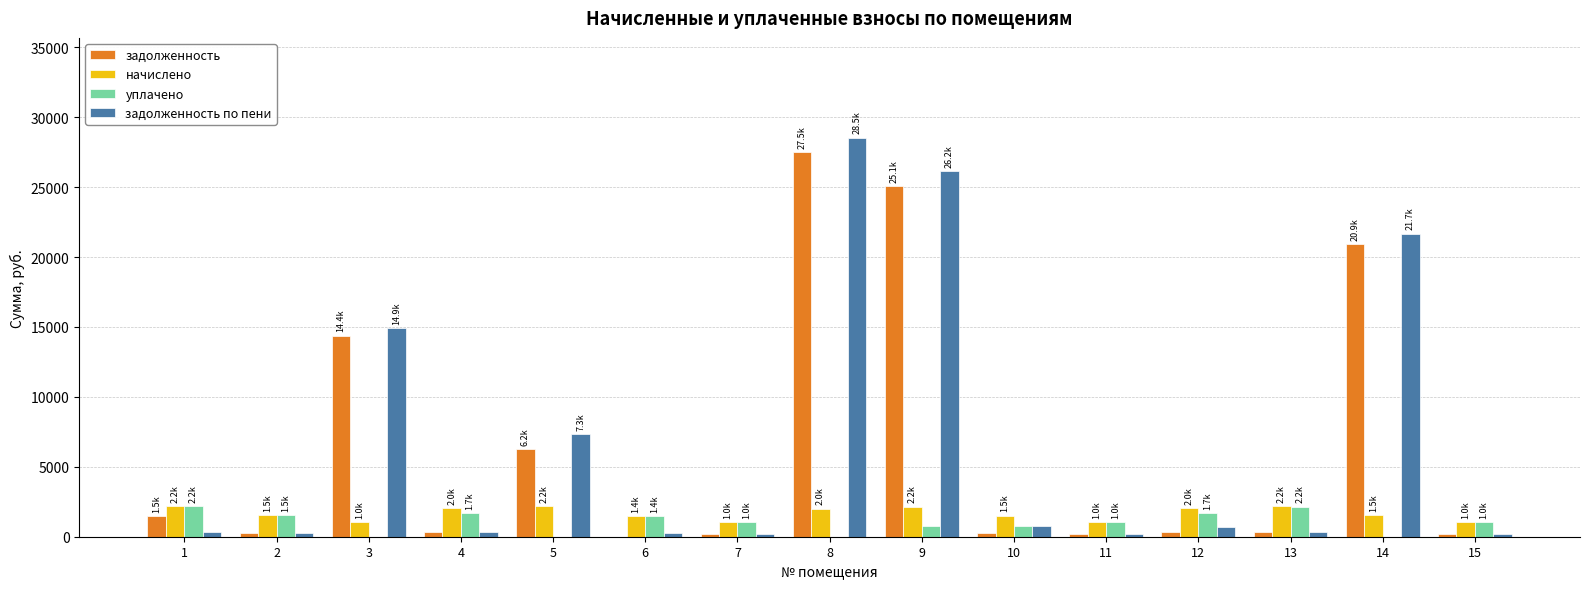

What is the sum of all задолженность values?

97694.7